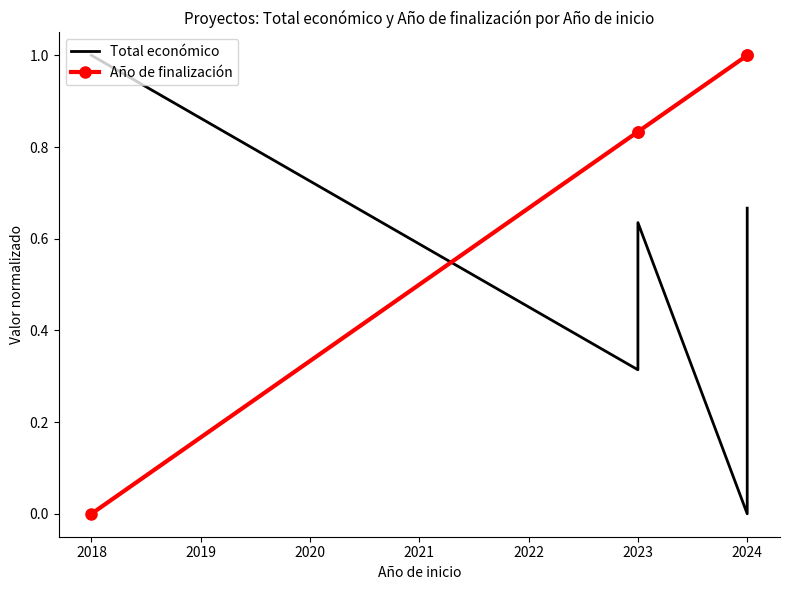

Which series has the largest range (max minus min)?

Total económico